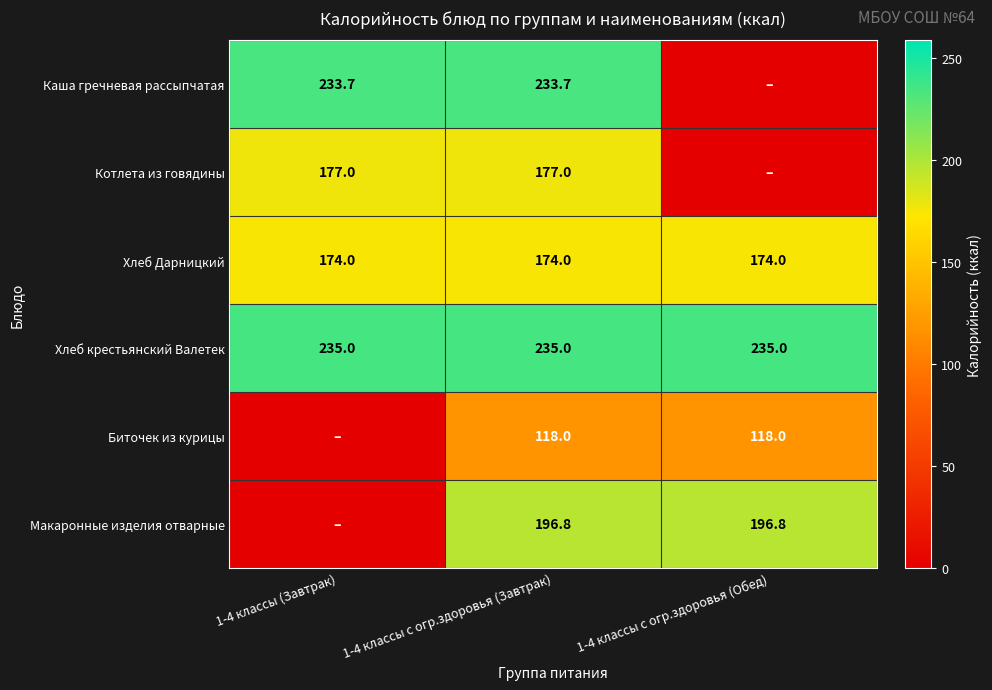

What is the total value across all series at 1-4 классы с огр.здоровья (Завтрак)?

1134.5